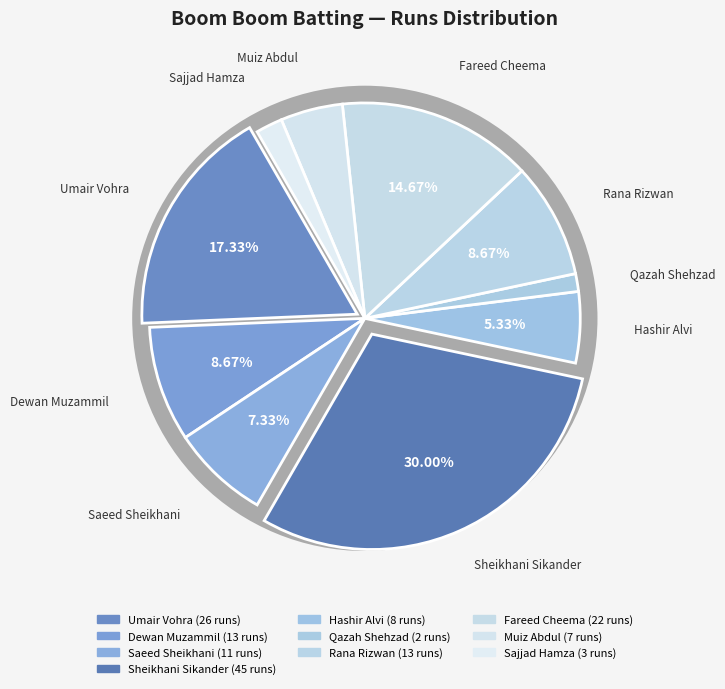

How much of the chart is everything except Hashir Alvi?

94.7%